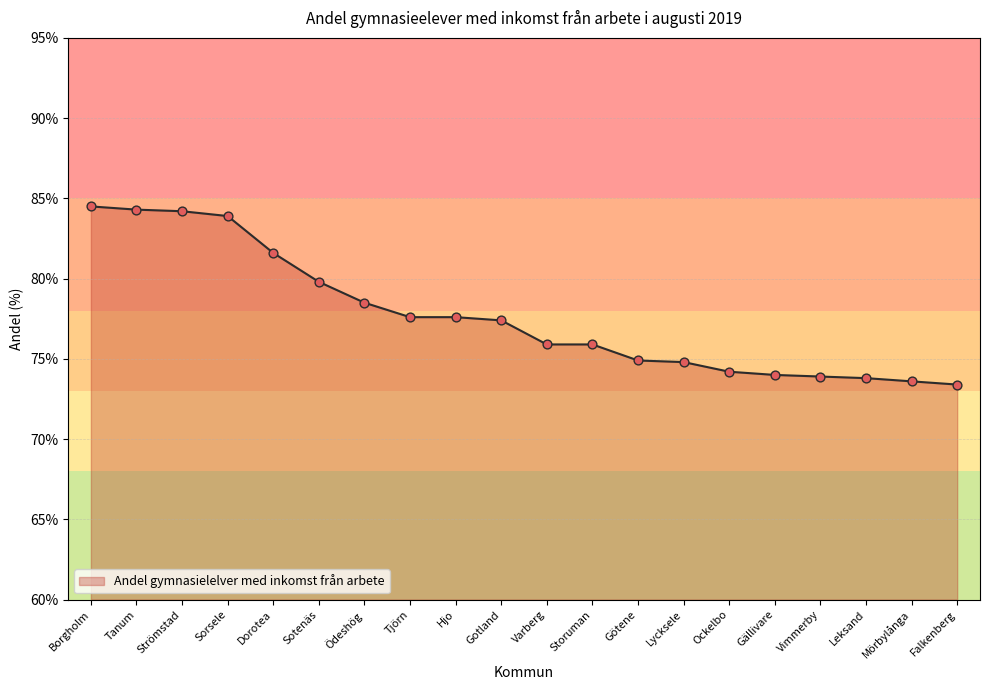

What is the ratio of the value at Borgholm to the value at Falkenberg?

1.2